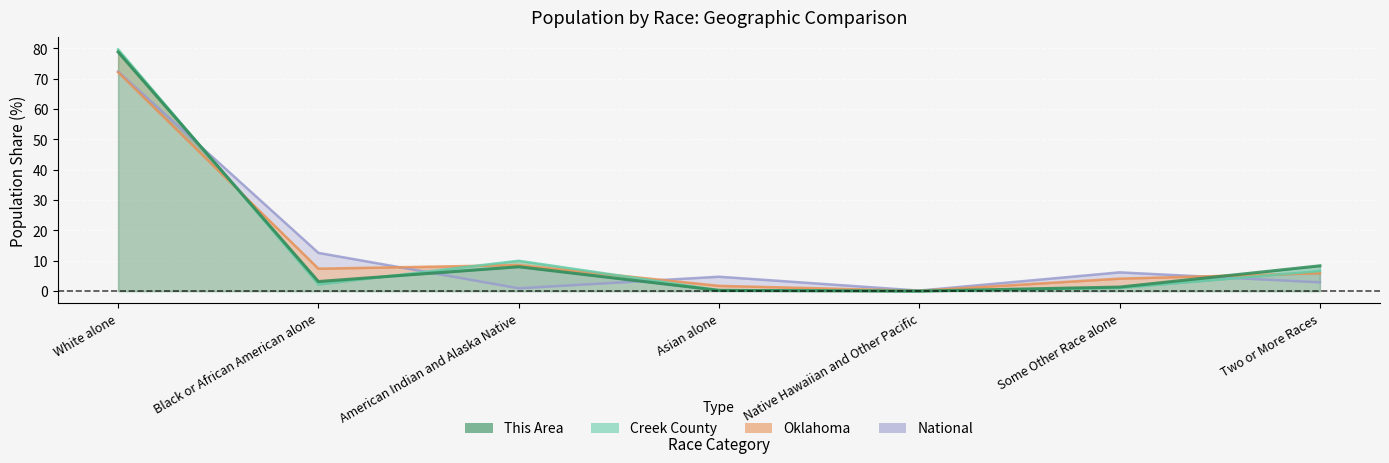

At which category is the sum across all series the highest?

White alone